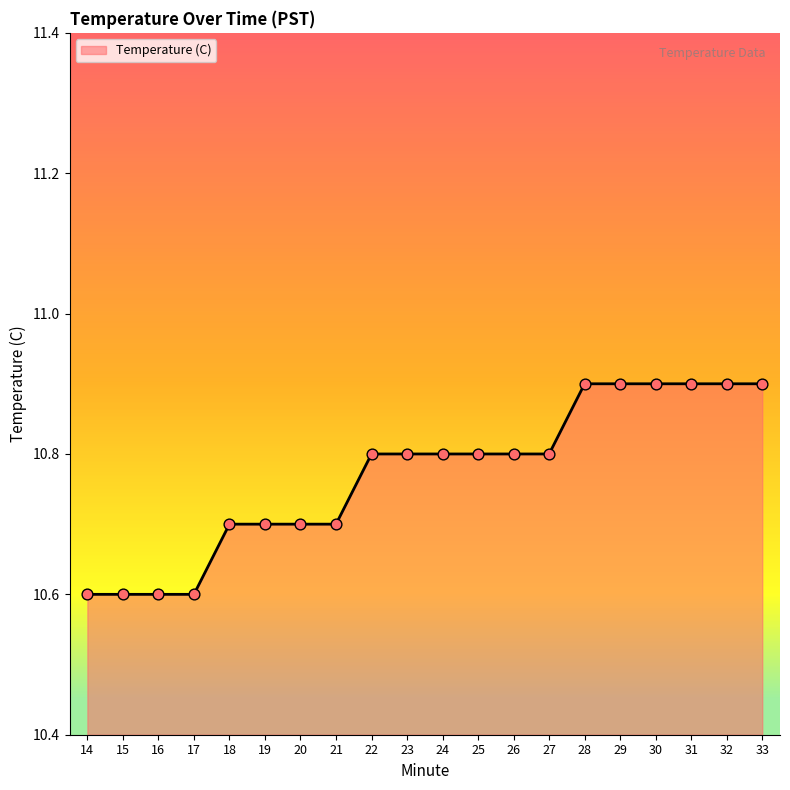

Approximately how many times larger is the value at 29 compared to 15?

1.0